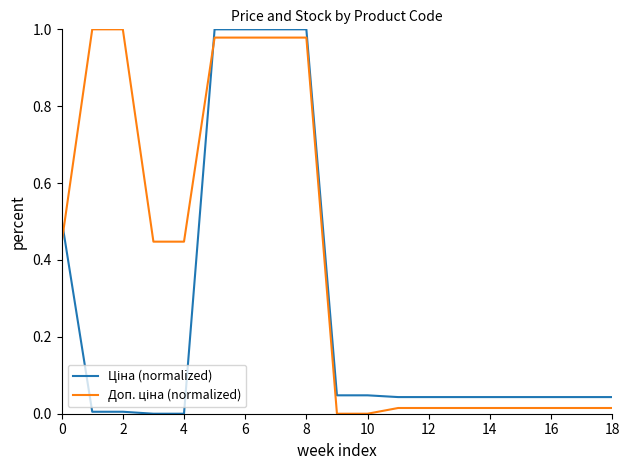

What is the average value of the Доп. ціна (normalized) series?

0.4